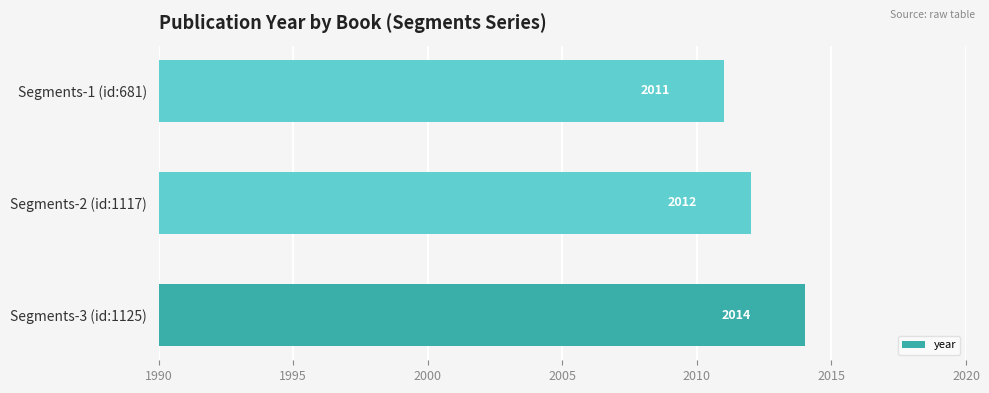

Reading bottom to top, list all the values displayed in this chart.

2014	2012	2011